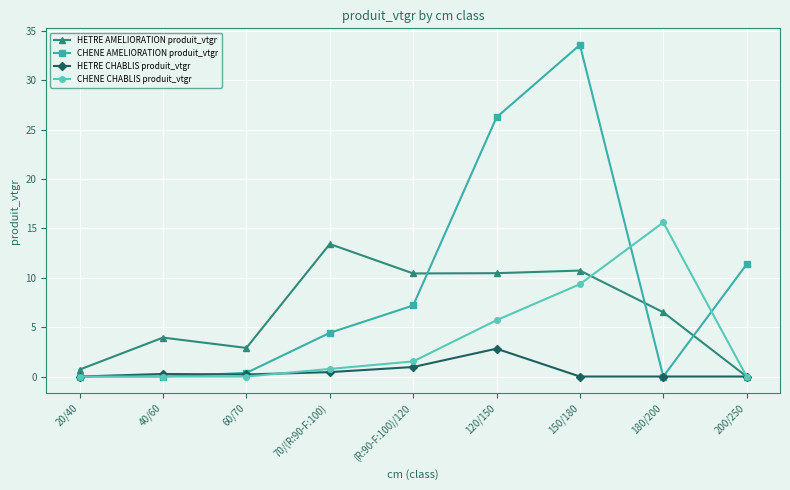

Which series has the largest range (max minus min)?

CHENE AMELIORATION produit_vtgr